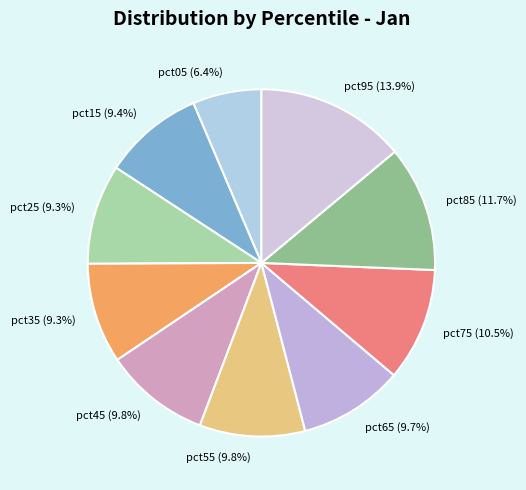

Does any single category account for the majority?

No